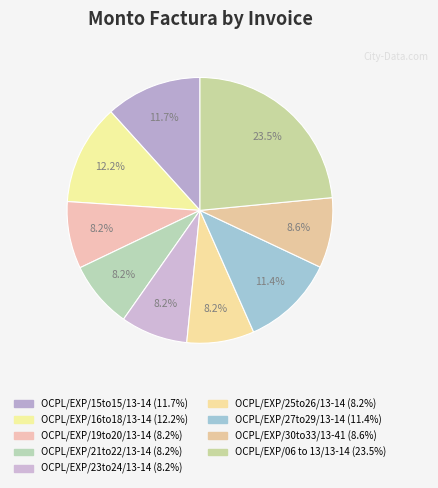

To the nearest percent, what is the combined percentage of OCPL/EXP/15to15/13-14 and OCPL/EXP/16to18/13-14?

24%